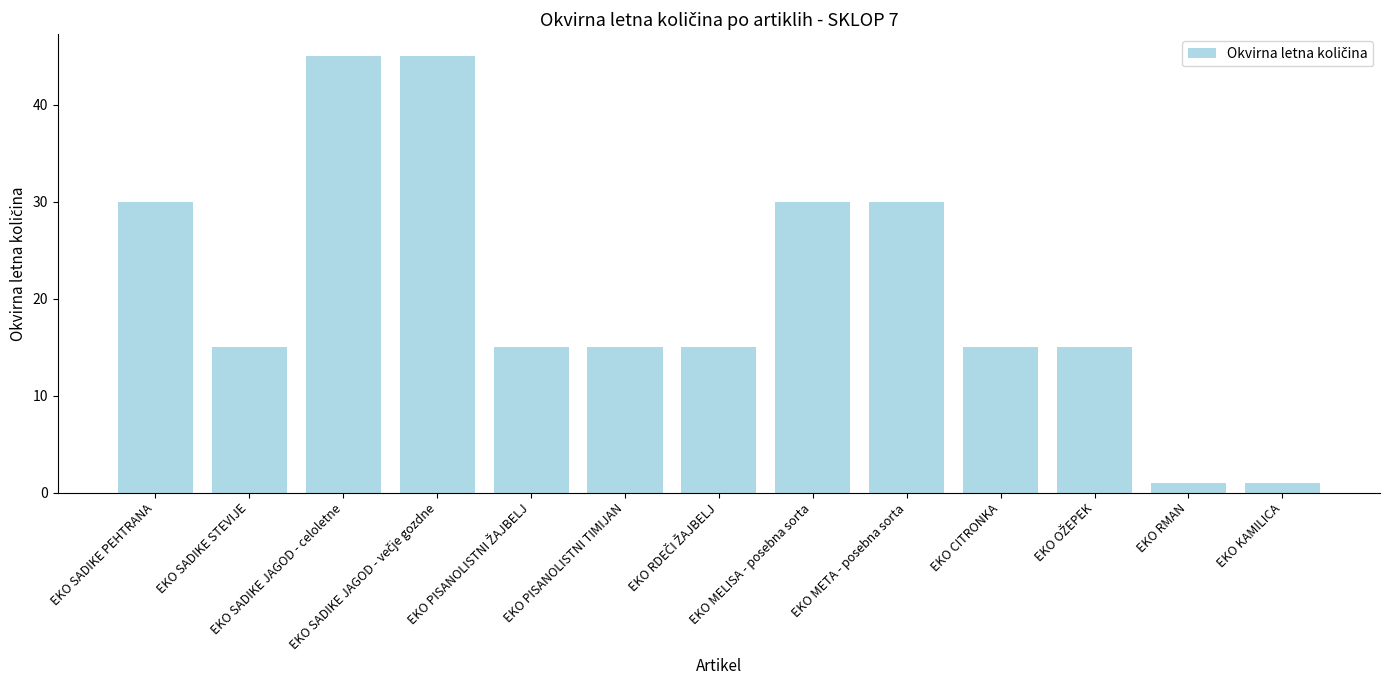

Are the bars horizontal?

No